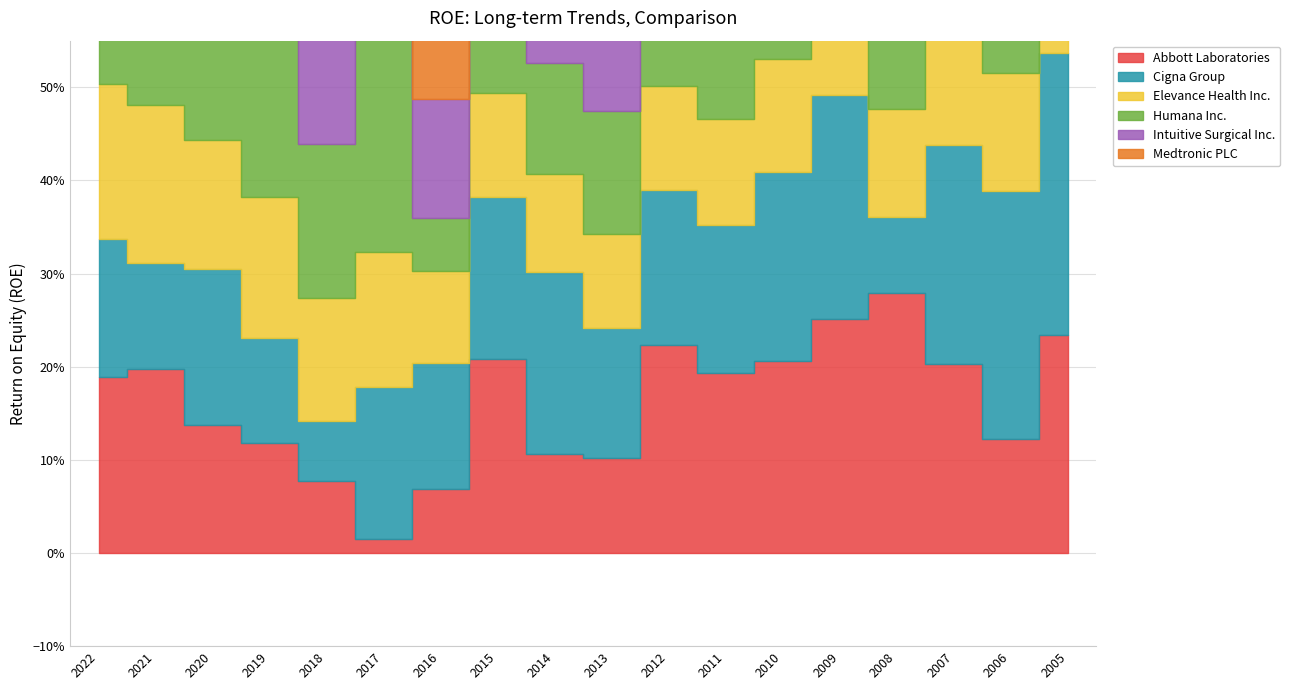

Does the chart have visible grid lines?

Yes